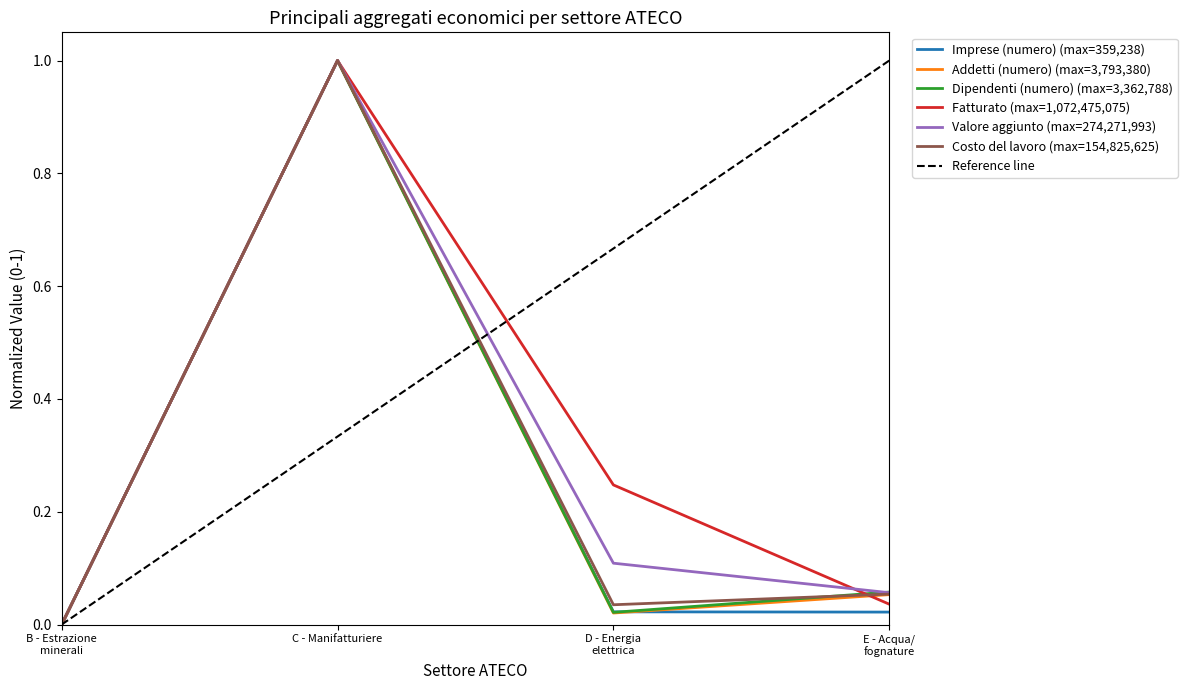

Reading left to right, what are all the values shown in this chart?

Imprese (numero): 0.0	1.0	0.0	0.0
Addetti (numero): 0.0	1.0	0.0	0.1
Dipendenti (numero): 0.0	1.0	0.0	0.1
Fatturato: 0.0	1.0	0.2	0.0
Valore aggiunto: 0.0	1.0	0.1	0.1
Costo del lavoro: 0.0	1.0	0.0	0.1